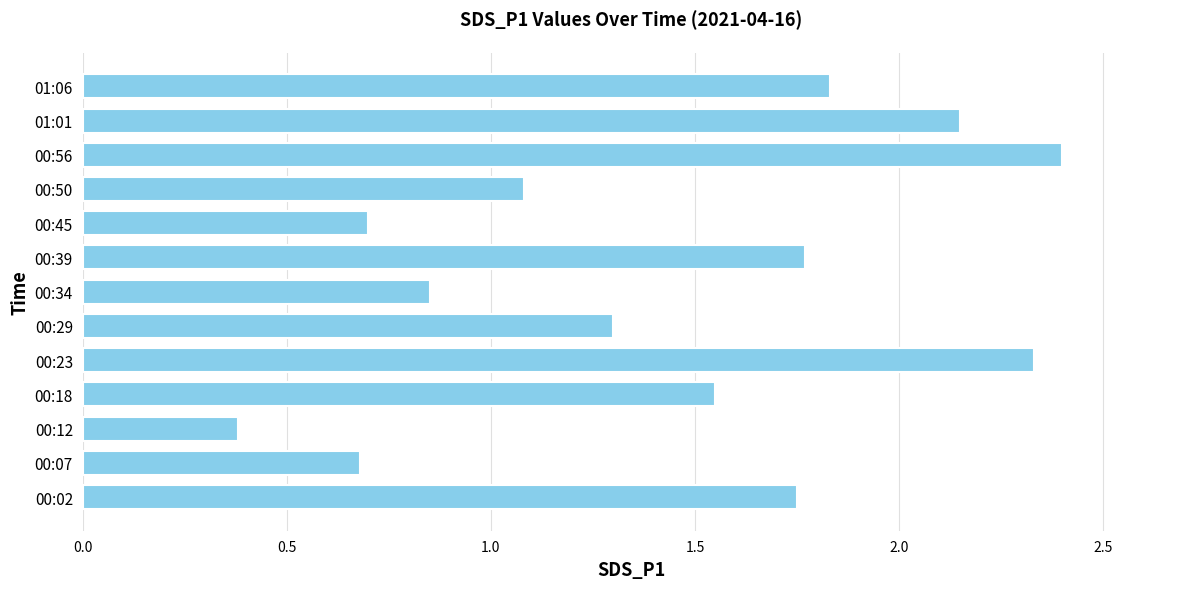

What is the average value?

1.4